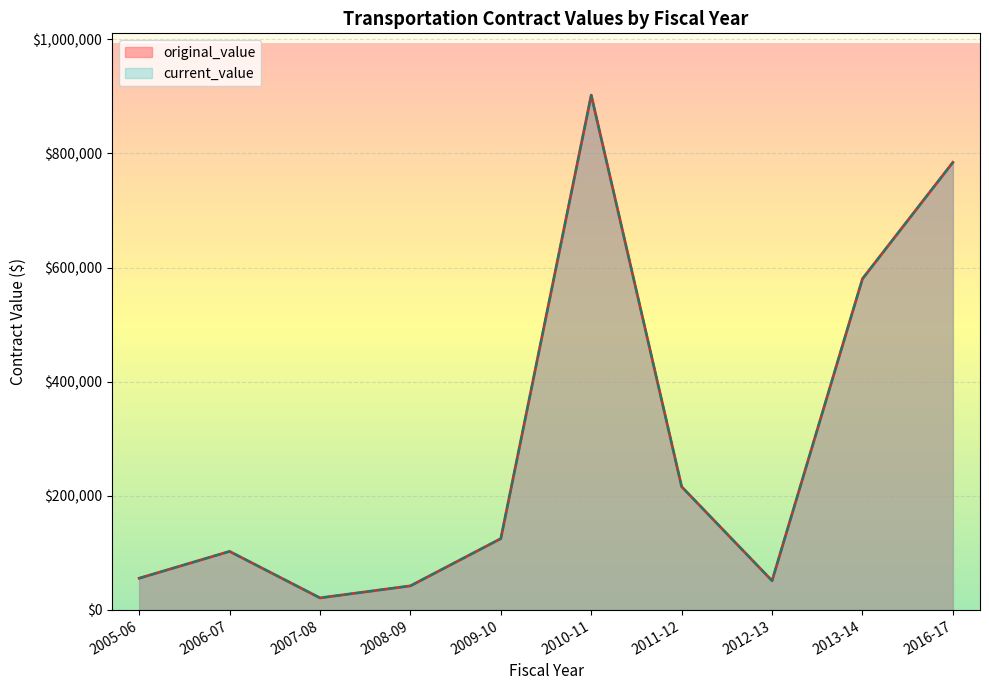

Count the number of data series in this chart.

2